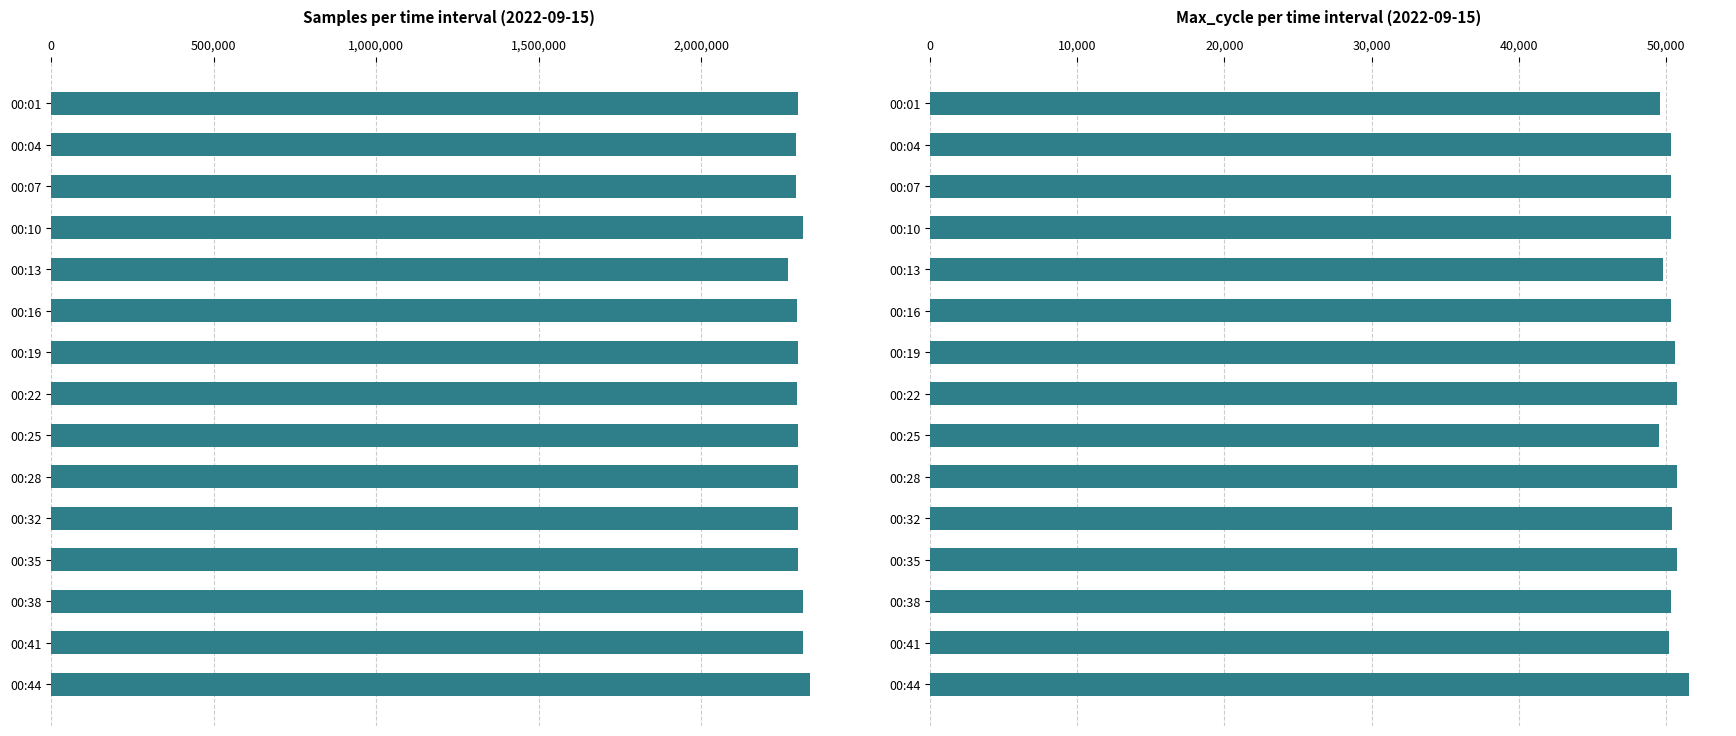

How many data points does each series have?

15